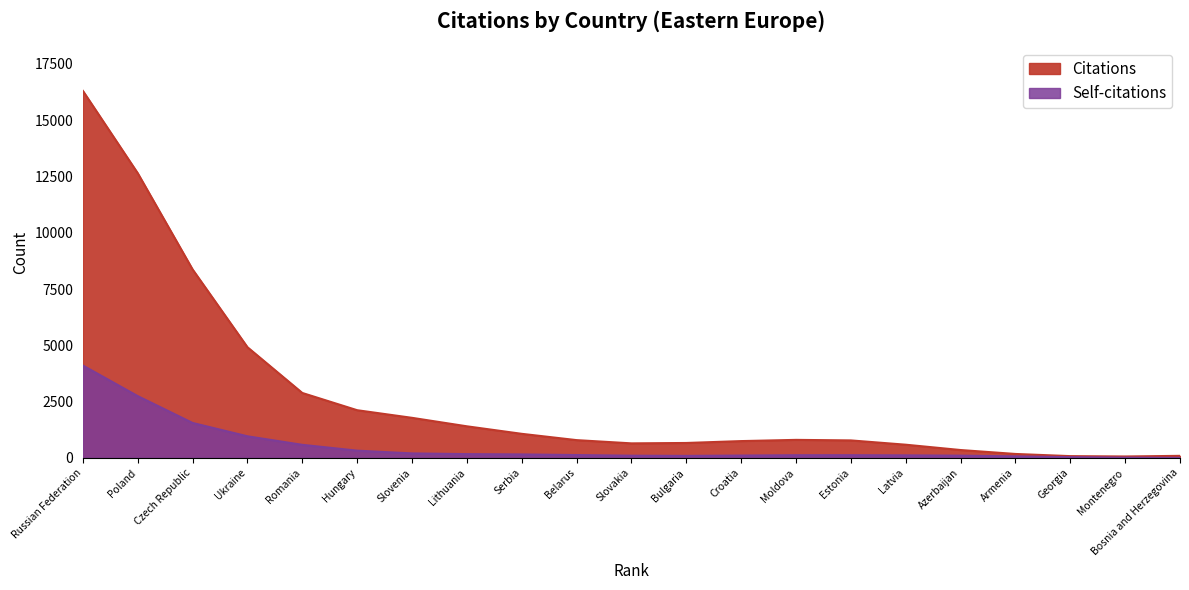

How many lines are shown in the chart?

1